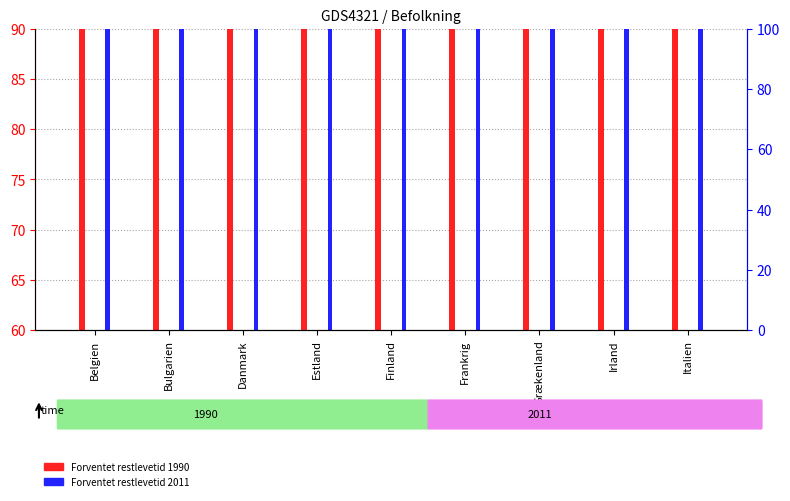

The Forventet restlevetid 2011 series shows 47 at Frankrig. True or false?

False